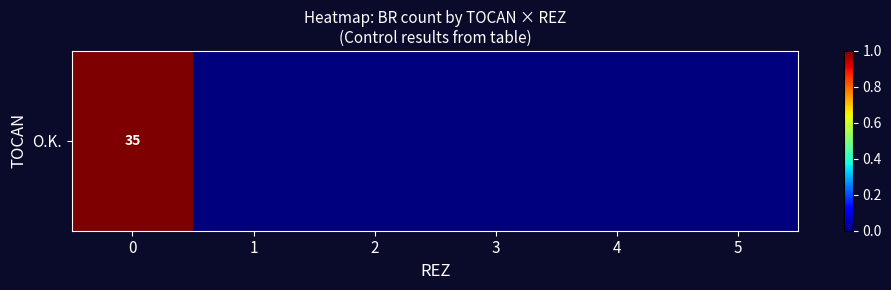

Which category has the lowest value across all series?

1